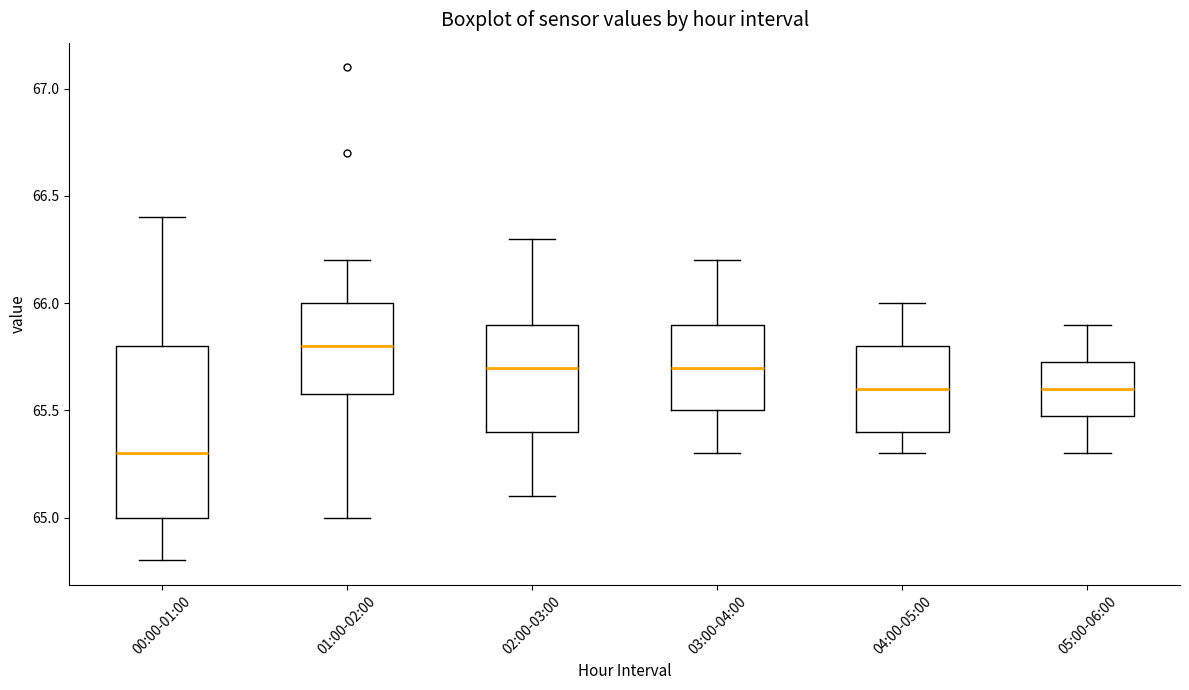

Reading left to right, transcribe this box plot: for each box, give where its median line is, the range the box spans, and where its two whiskers end, as read against the y-axis. The values are not printed on the chart, so give them approximately, as read against the axis.

00:00-01:00: median 65.30, box 65.00 to 65.80, whiskers 64.80 to 66.40
01:00-02:00: median 65.80, box 65.60 to 66.00, whiskers 65.00 to 66.20
02:00-03:00: median 65.70, box 65.40 to 65.90, whiskers 65.10 to 66.30
03:00-04:00: median 65.70, box 65.50 to 65.90, whiskers 65.30 to 66.20
04:00-05:00: median 65.60, box 65.40 to 65.80, whiskers 65.30 to 66.00
05:00-06:00: median 65.60, box 65.50 to 65.75, whiskers 65.30 to 65.90